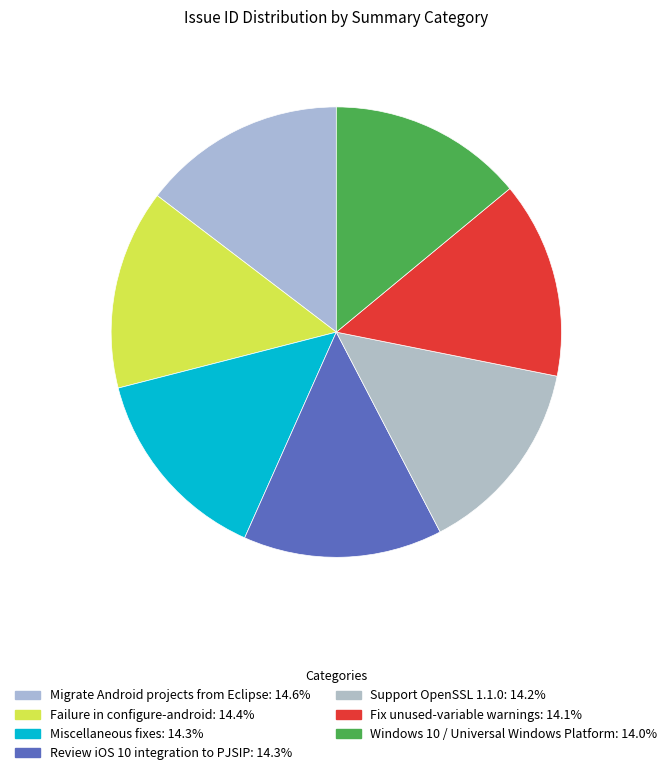

How many segments does this pie chart have?

7